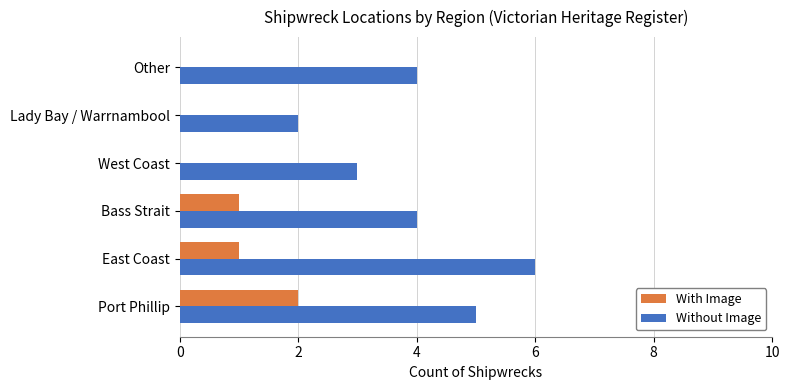

Which series changed the most between West Coast and Lady Bay / Warrnambool?

Without Image